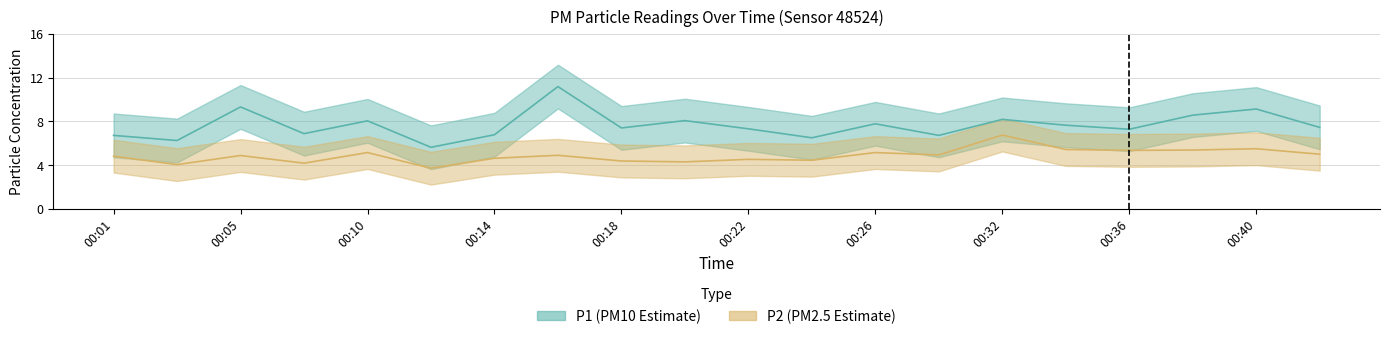

True or false: P2 has more than 1 interior local peaks.

True